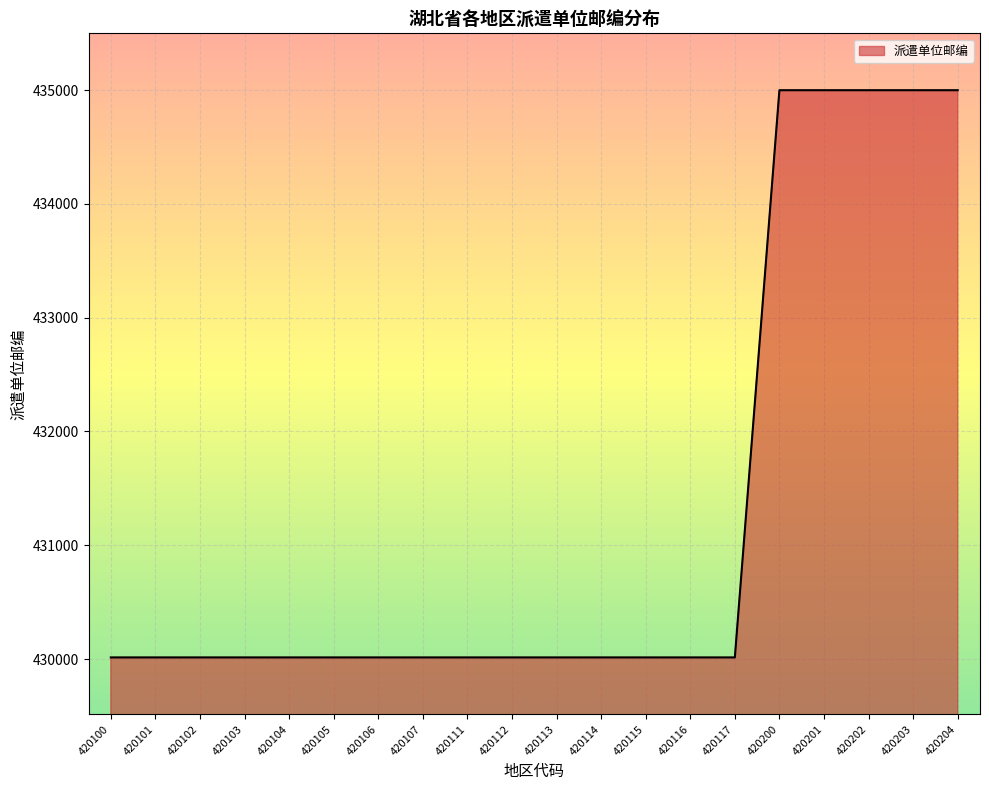

What is the sum of all values?

8625210